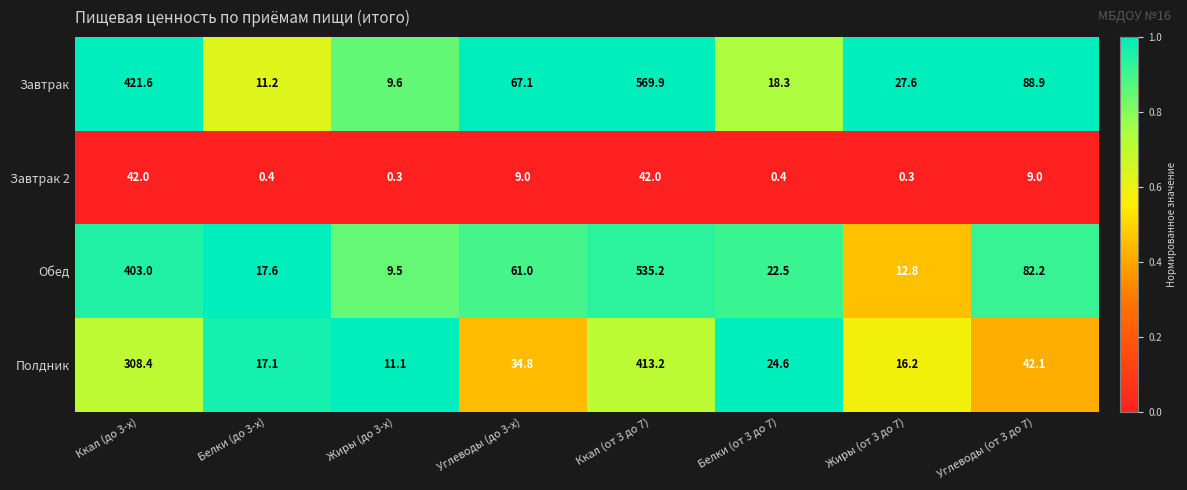

What is the difference between the second highest and second lowest values in the Завтрак series?

410.4